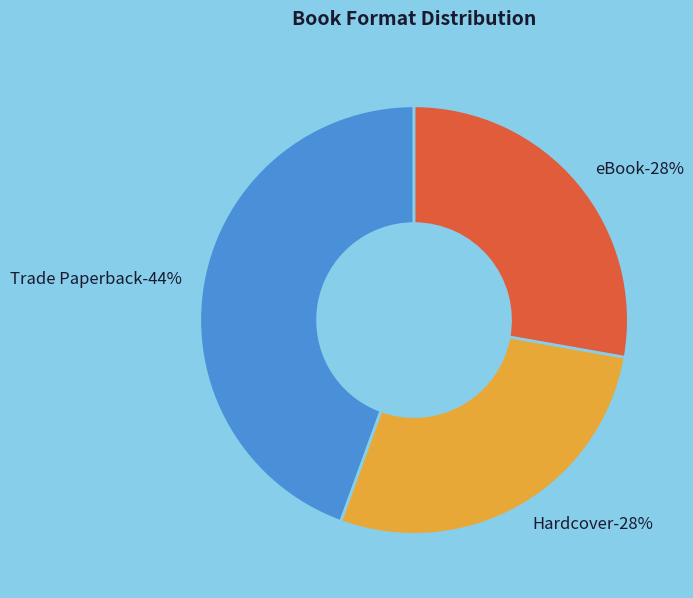

How many slices are in this pie chart?

3